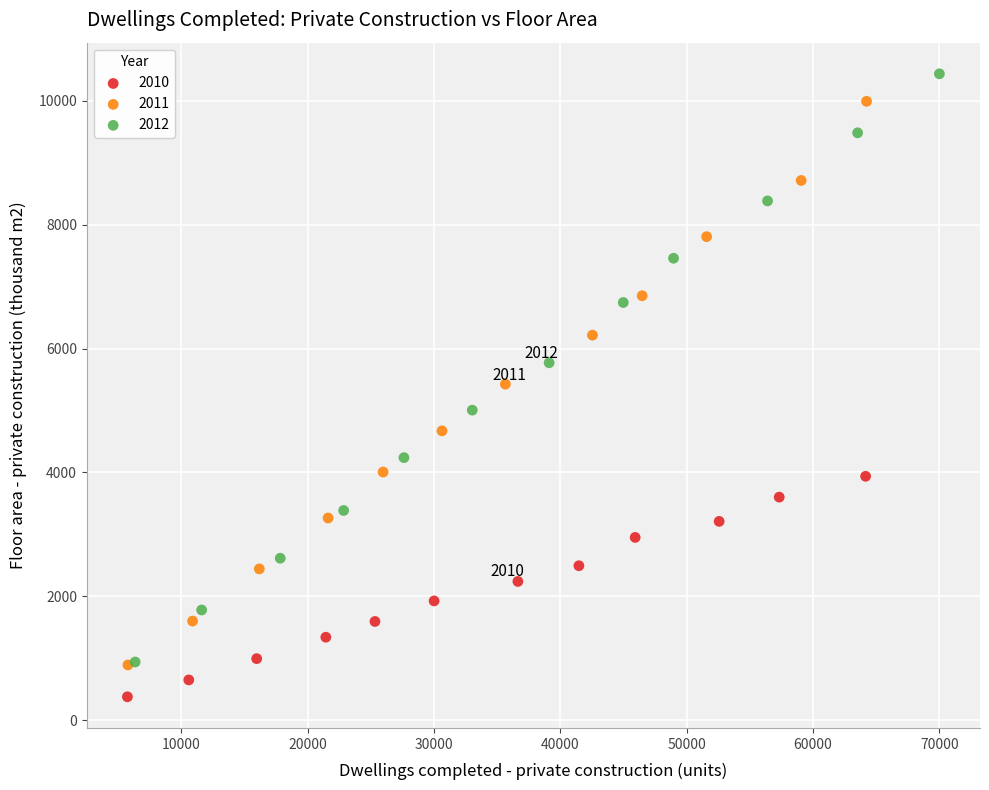

Which series contains the highest Y value?

2012